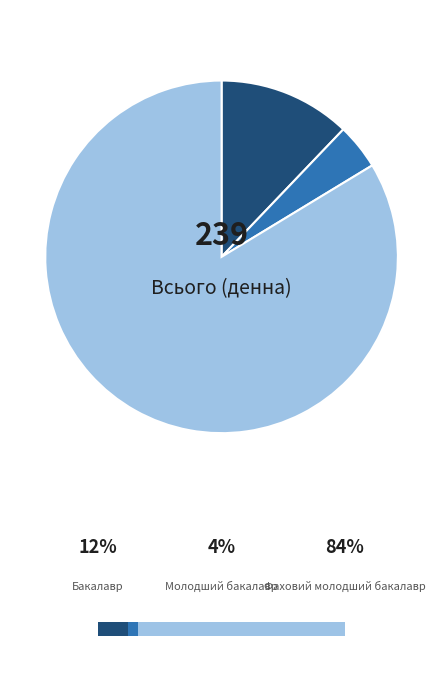

True or false: Фаховий молодший бакалавр accounts for 84% of the total.

True